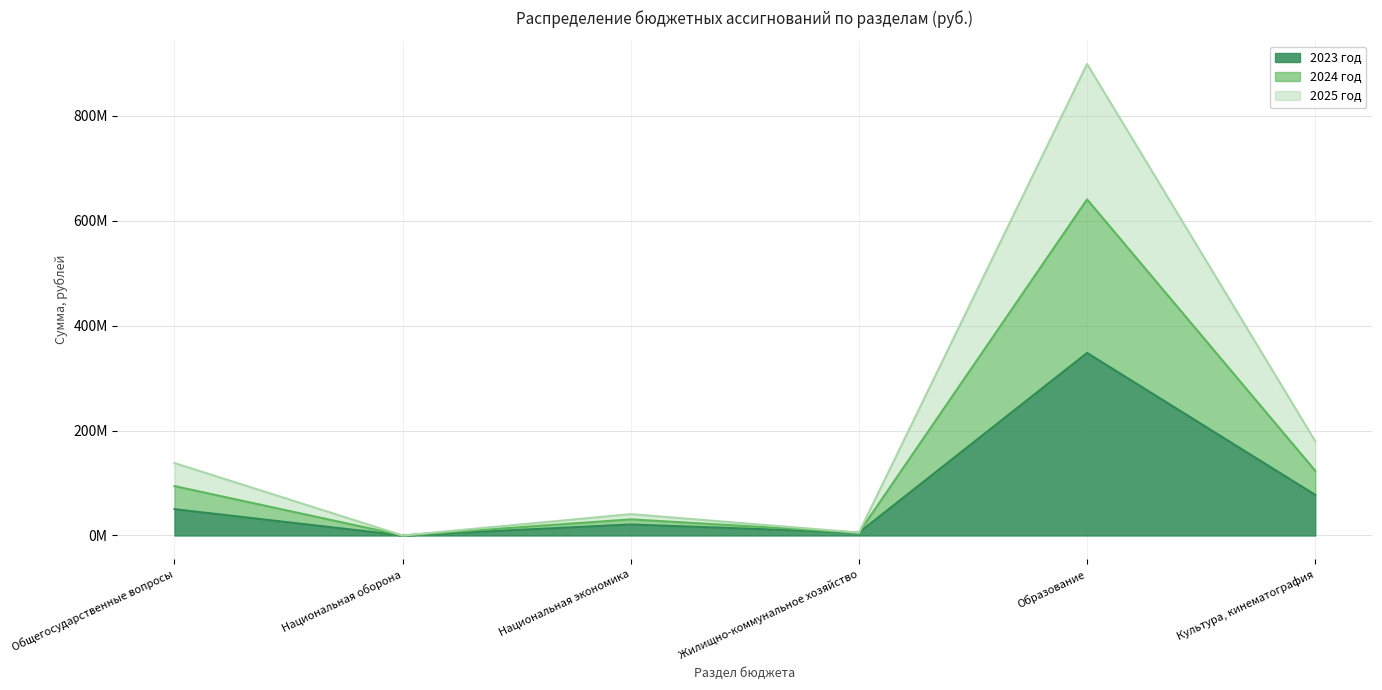

At which label is 2023 год closest to 173985716?

Культура, кинематография